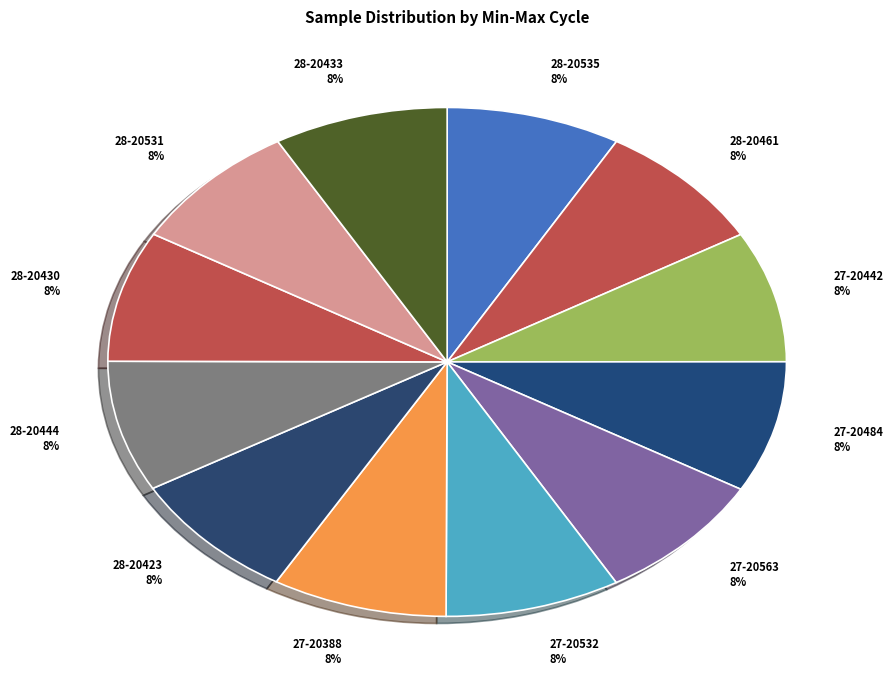

Is the sum of 27-20532 8% and 27-20484 8% greater than half?

No